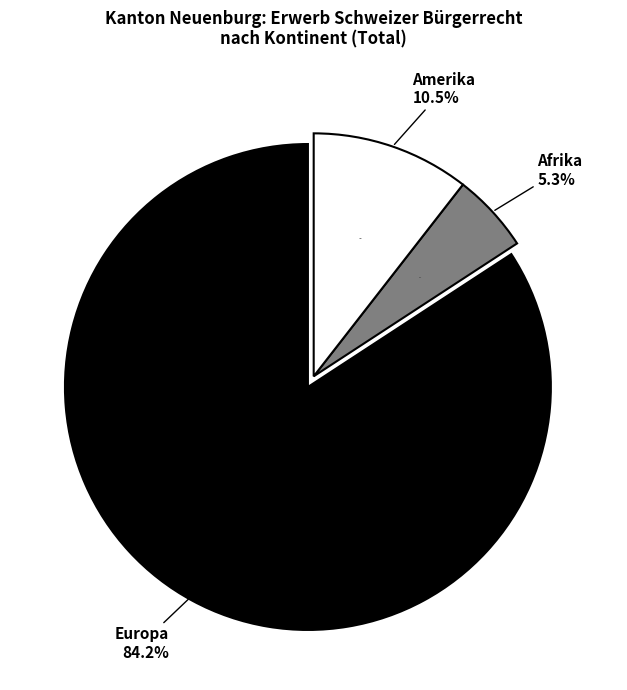

Is it true that Ozeanien is 0% of the pie?

True